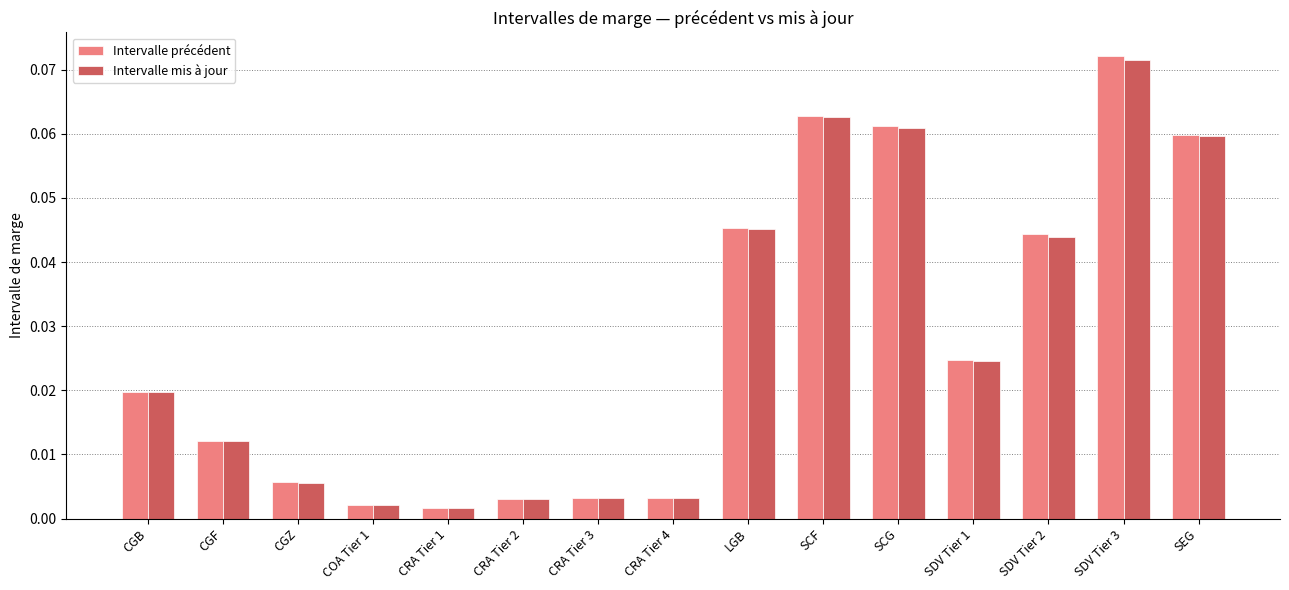

Which series has the largest range (max minus min)?

Intervalle précédent